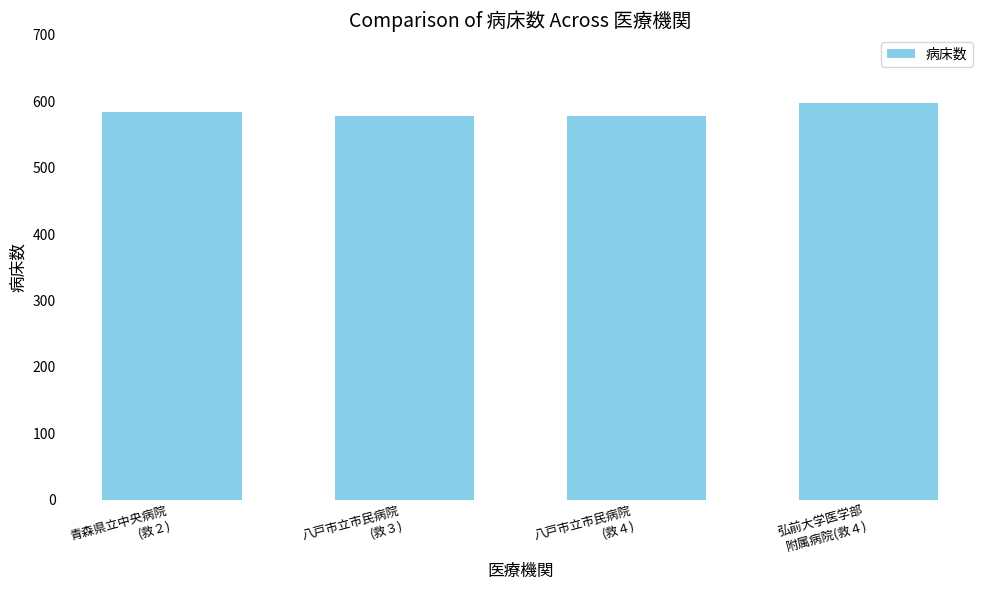

What is the change in value from 八戸市立市民病院
(救４) to 弘前大学医学部
附属病院(救４)?

+19